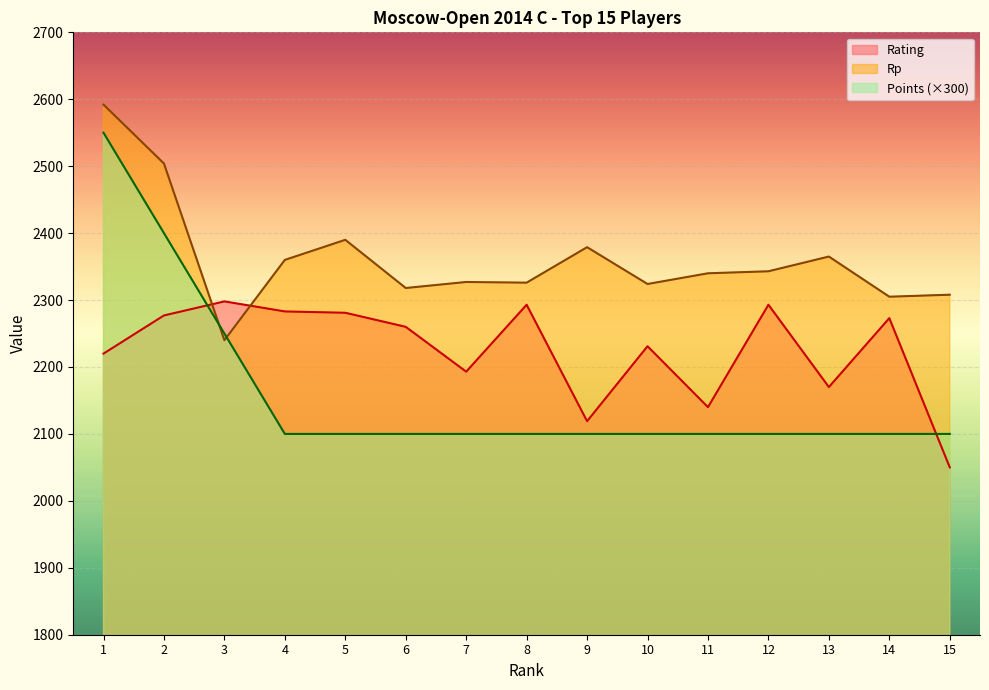

Reading left to right, what are all the values shown in this chart?

Rating: 2220	2277	2298	2283	2281	2260	2193	2293	2119	2231	2140	2293	2170	2273	2050
Rp: 2592	2504	2240	2360	2390	2318	2327	2326	2379	2324	2340	2343	2365	2305	2308
Points: 2550	2400	2250	2100	2100	2100	2100	2100	2100	2100	2100	2100	2100	2100	2100